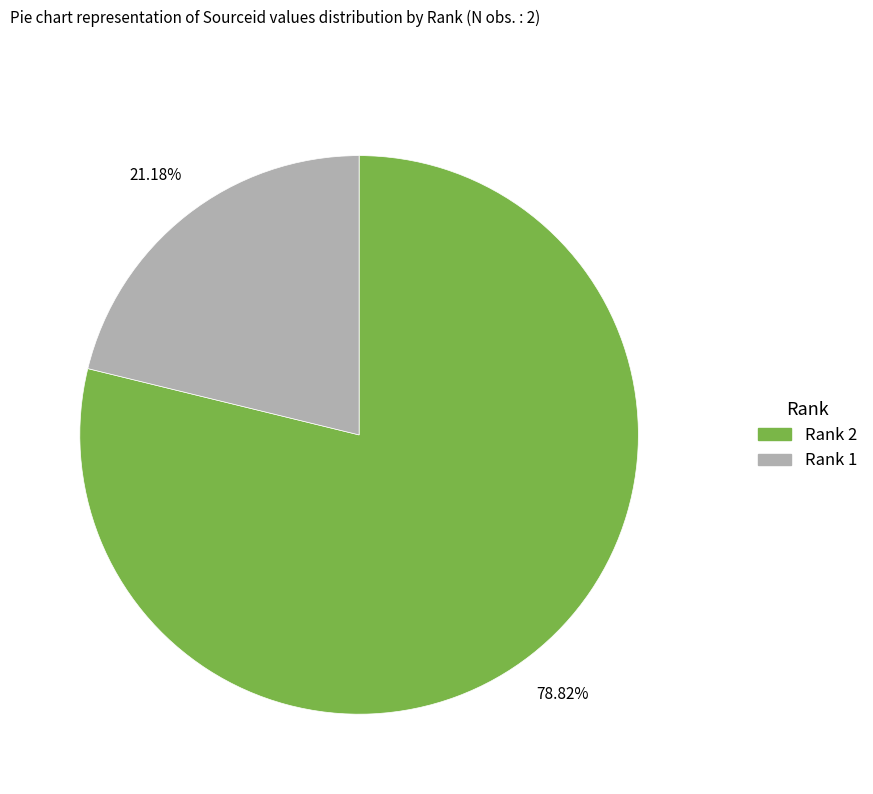

Which slice is the smallest?

Rank 1